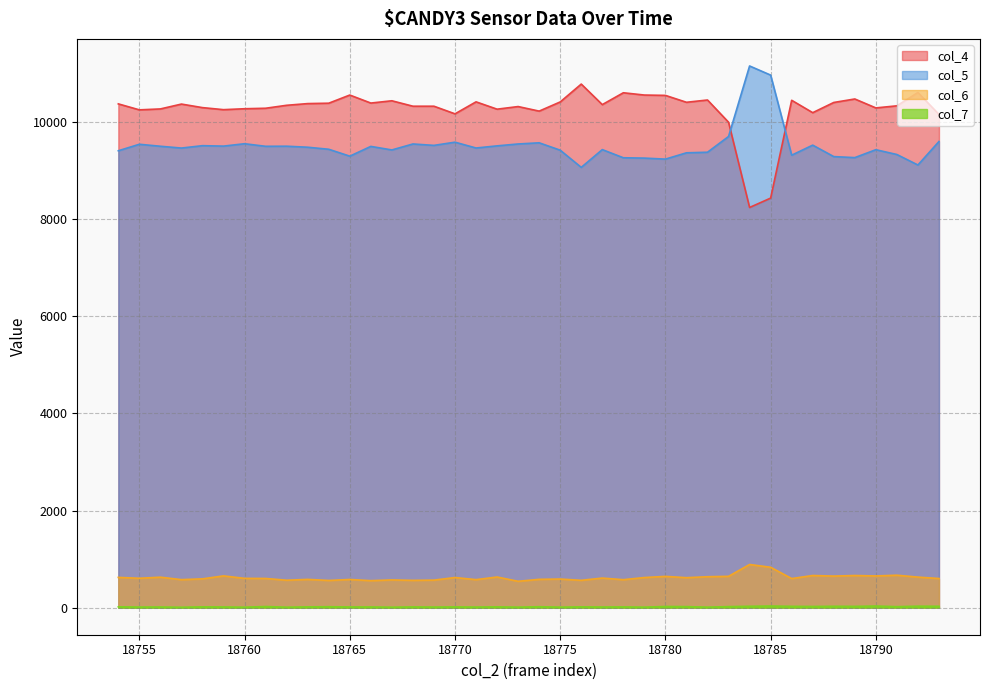

What is the average value of the col_6 series?

618